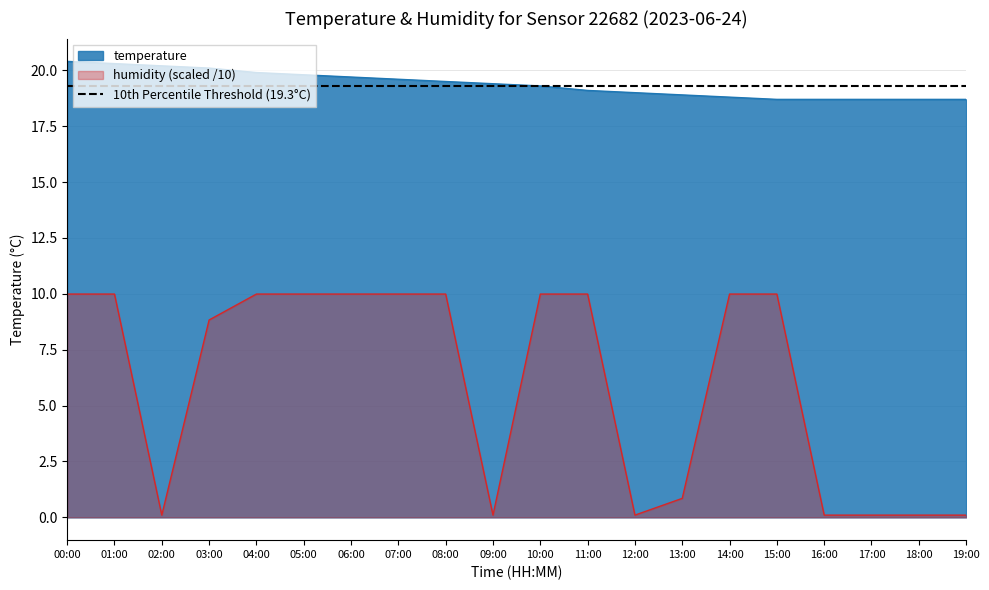

What is the value of the humidity point at the 20th from the left?

0.1